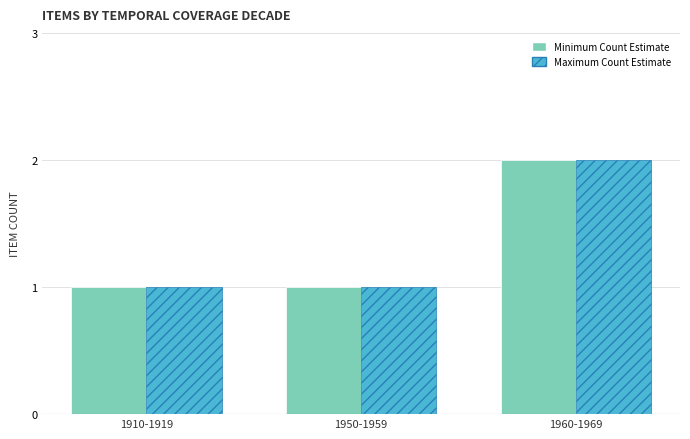

At which category is the sum across all series the highest?

1960-1969